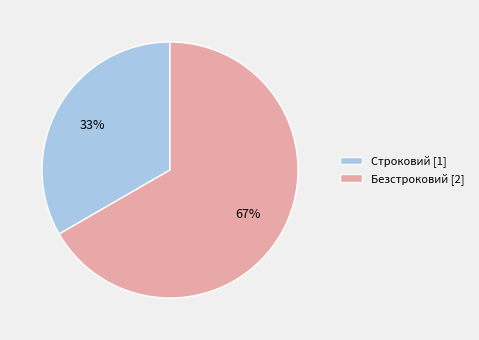

Is the sum of Безстроковий and Строковий greater than half?

Yes